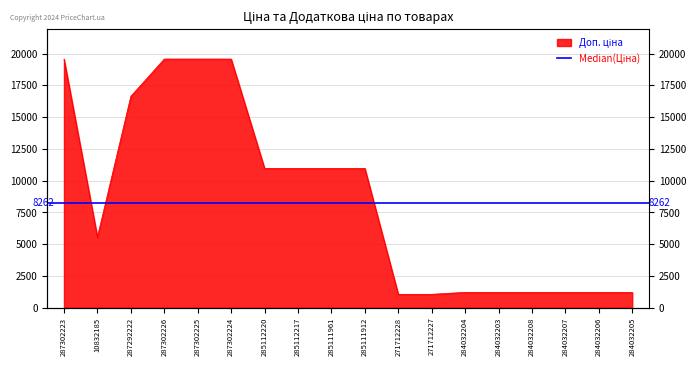

True or false: the data has more than 0 interior local peaks.

False